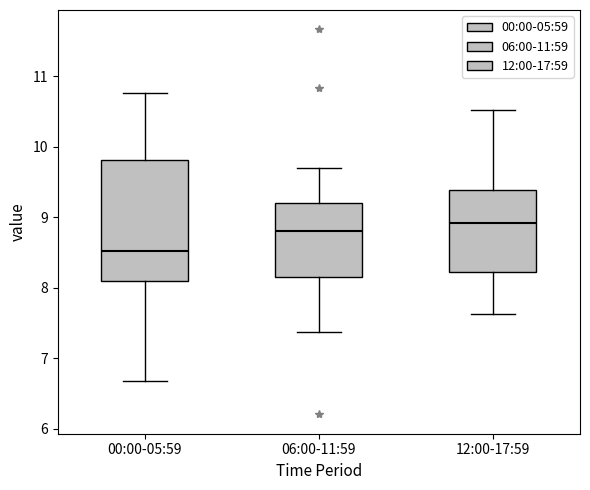

Which box's median line is the lowest?

00:00-05:59